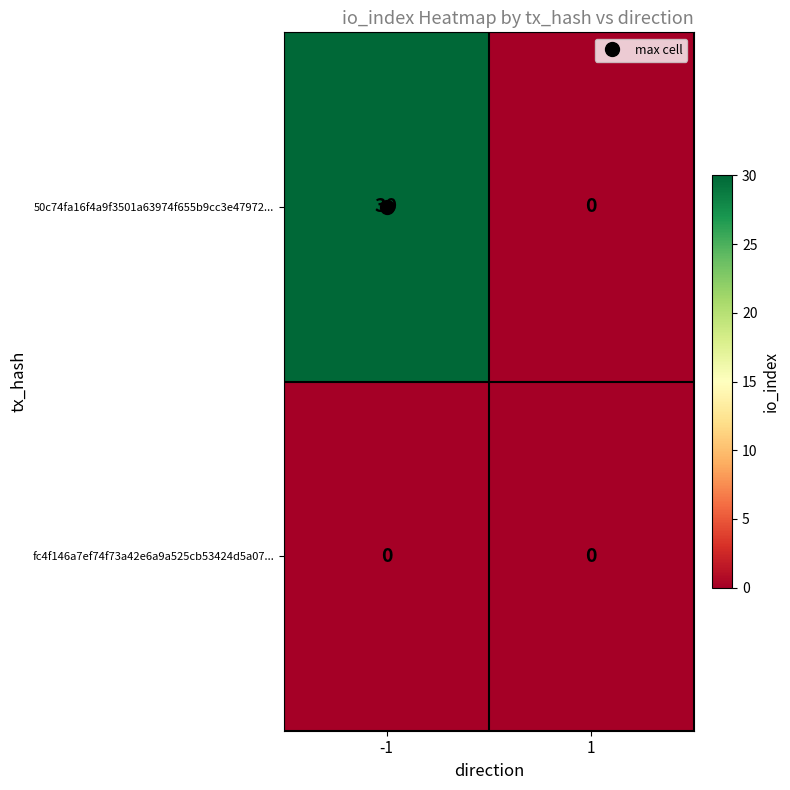

List the series in order of their overall mean, highest first.

50c74fa16f4a9f3501a63974f655b9cc3e47972..., fc4f146a7ef74f73a42e6a9a525cb53424d5a07...